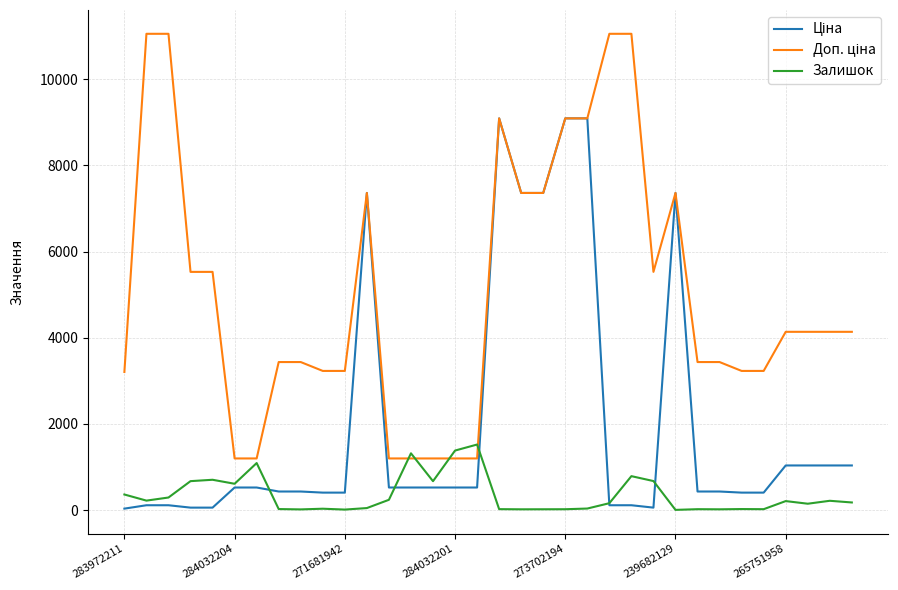

What is the maximum value shown in the chart?

11055.0